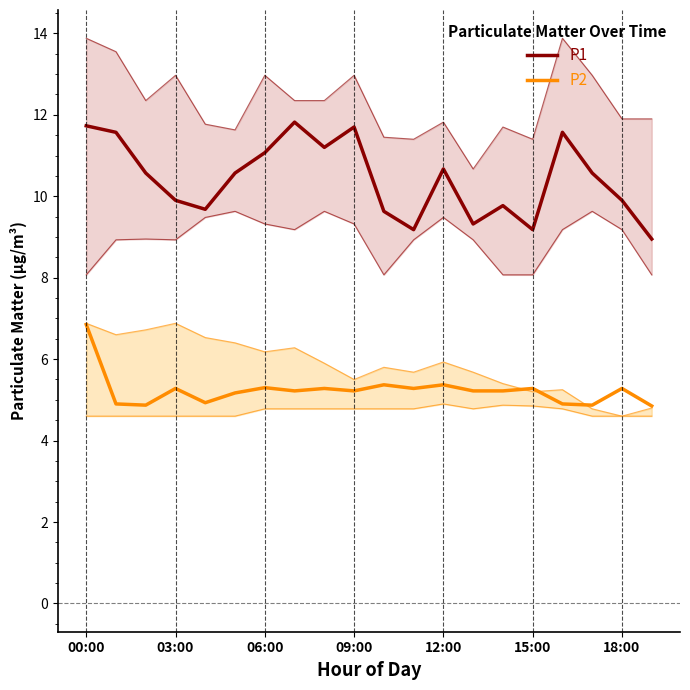

Rank the categories by P2 value from highest to lowest.

00:00, 10, 12, 18:00, 09:00, 8, 11, 15, 18, 7, 9, 13, 14, 15:00, 12:00, 03:00, 16, 06:00, 17, 19